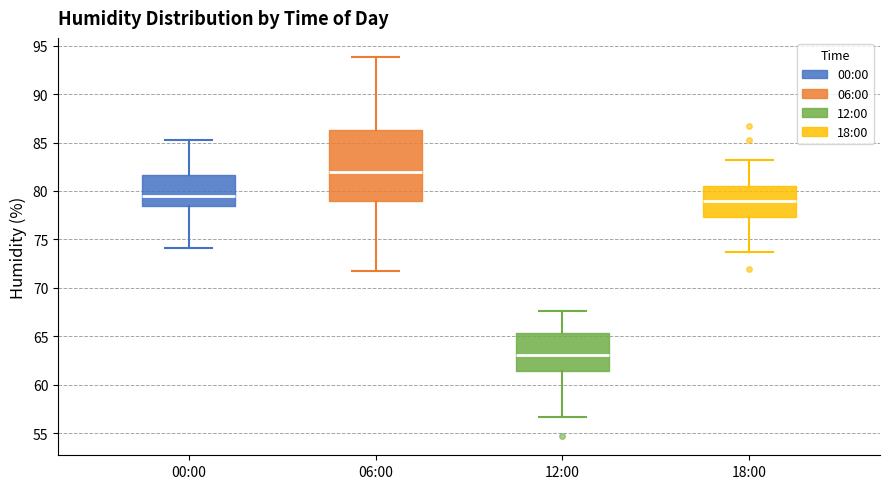

Reading left to right, transcribe this box plot: for each box, give where its median line is, the range the box spans, and where its two whiskers end, as read against the y-axis. The values are not printed on the chart, so give them approximately, as read against the axis.

00:00: median 79.5, box 78.5 to 81.5, whiskers 74.0 to 85.5
06:00: median 82.0, box 79.0 to 86.5, whiskers 71.5 to 94.0
12:00: median 63.0, box 61.5 to 65.5, whiskers 56.5 to 67.5
18:00: median 79.0, box 77.5 to 80.5, whiskers 73.5 to 83.0